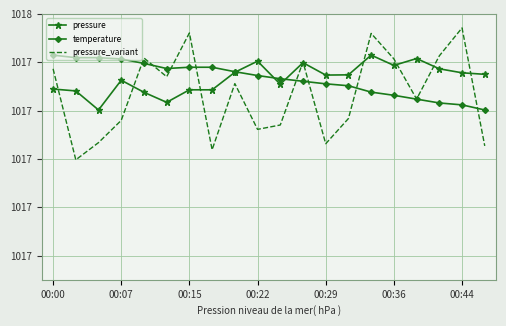

At how many categories does at least one series exceed 1017?

20